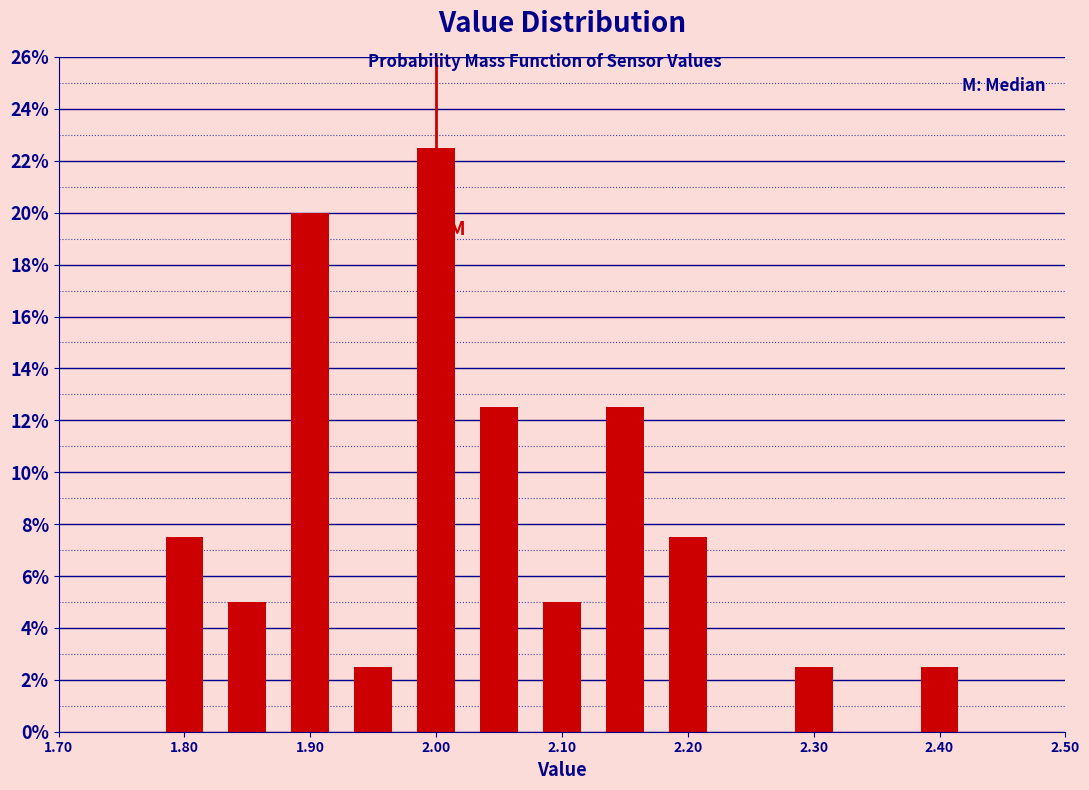

Reading left to right, transcribe this chart: for each bar, give the range it covers on the x-axis and its height. Neither the bar edges nor the heights are printed on the chart, so give them approximately, as read against the axes.

1.775 to 1.825: 7.6
1.825 to 1.875: 5.0
1.875 to 1.925: 20.0
1.925 to 1.975: 2.6
1.975 to 2.025: 22.6
2.025 to 2.075: 12.6
2.075 to 2.125: 5.0
2.125 to 2.175: 12.6
2.175 to 2.225: 7.6
2.225 to 2.275: 0
2.275 to 2.325: 2.6
2.325 to 2.375: 0
2.375 to 2.425: 2.6